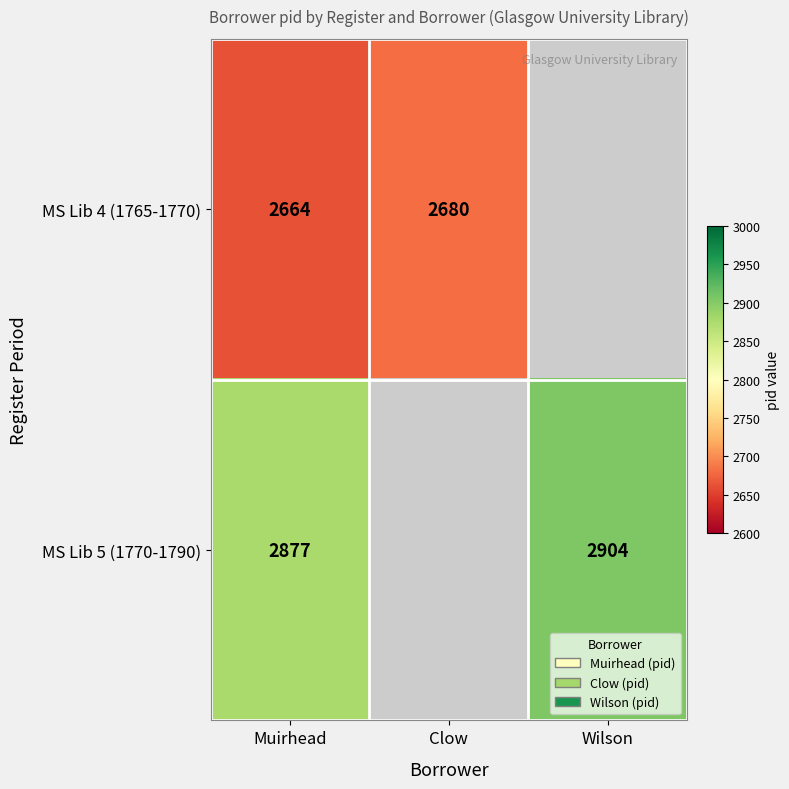

Is it true that MS Lib 4 (1765-1770) equals 2680 at Clow?

True